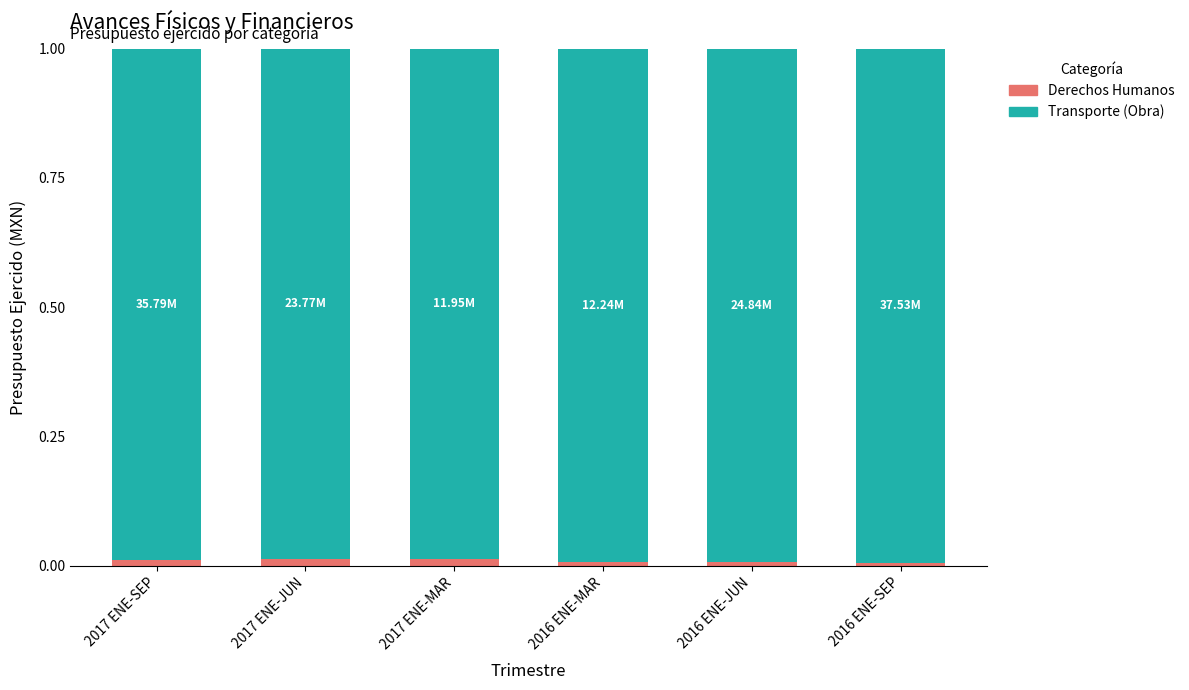

What are all the series names shown in the legend?

Derechos Humanos, Transporte (Obra)